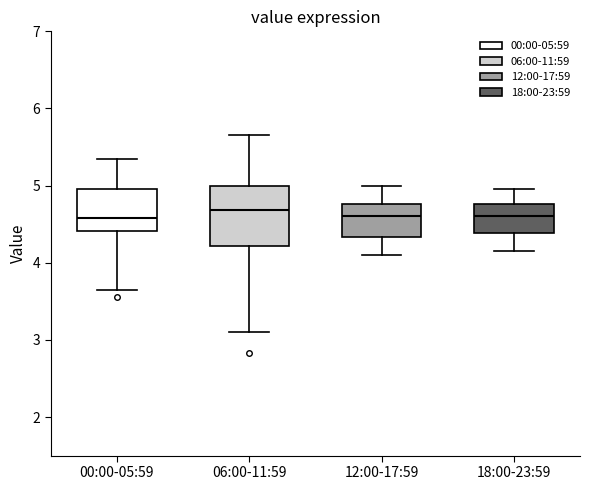

Where does the upper whisker of the box for 12:00-17:59 end on the y-axis? The values are not printed on the chart, so give them approximately, as read against the axis.

5.0